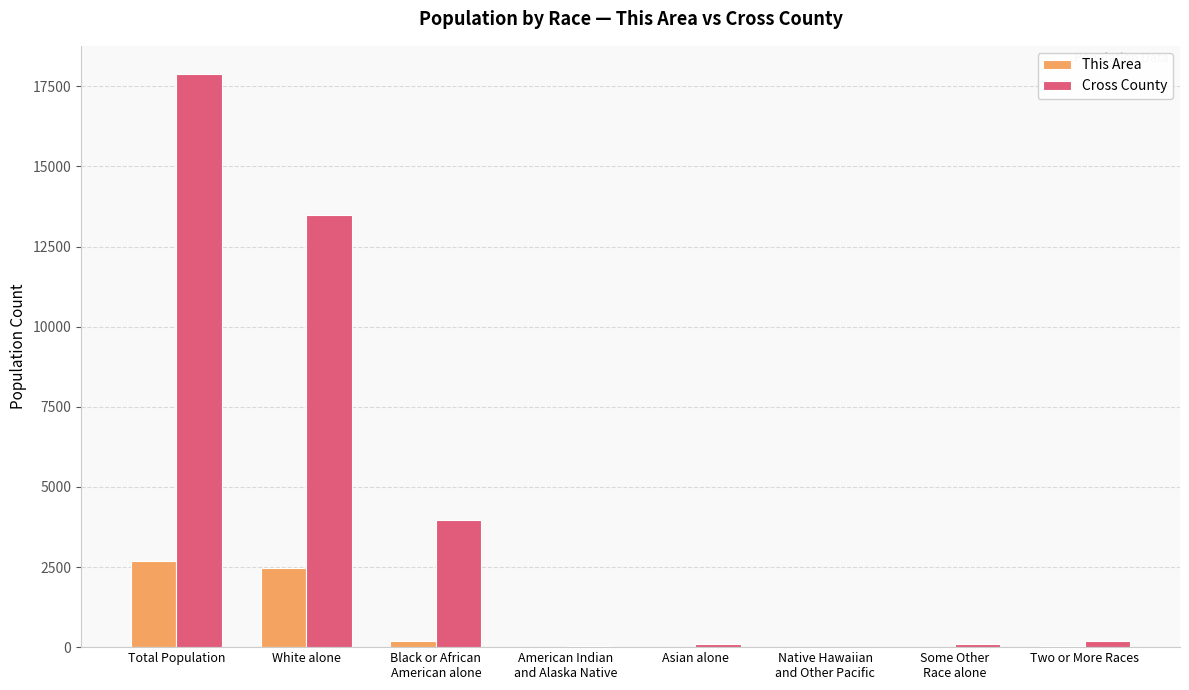

At which category is the sum across all series the highest?

Total Population